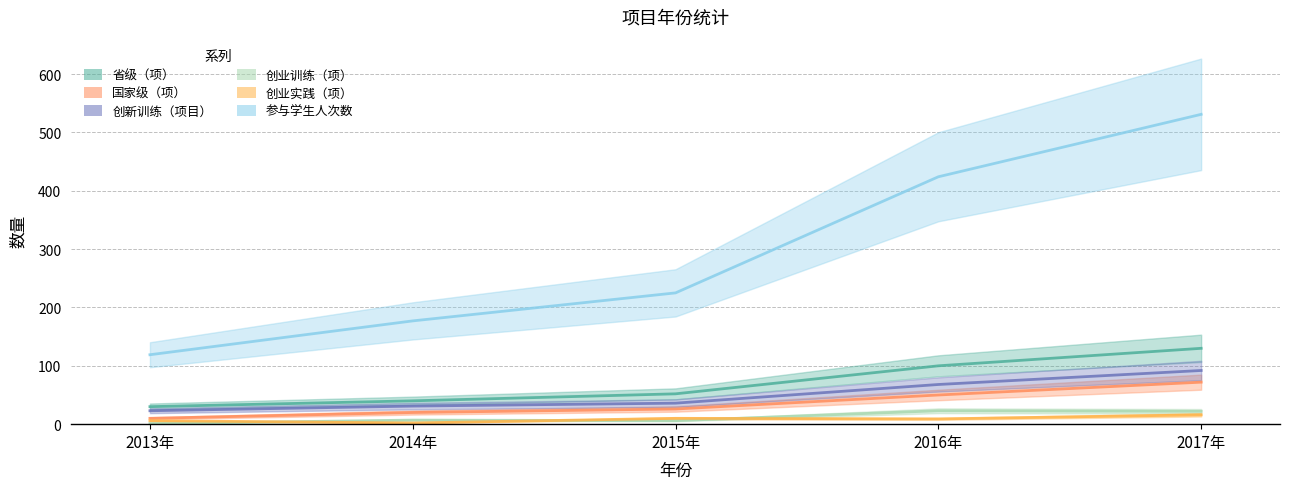

What is the sum of all 创业实践（项） values?

43